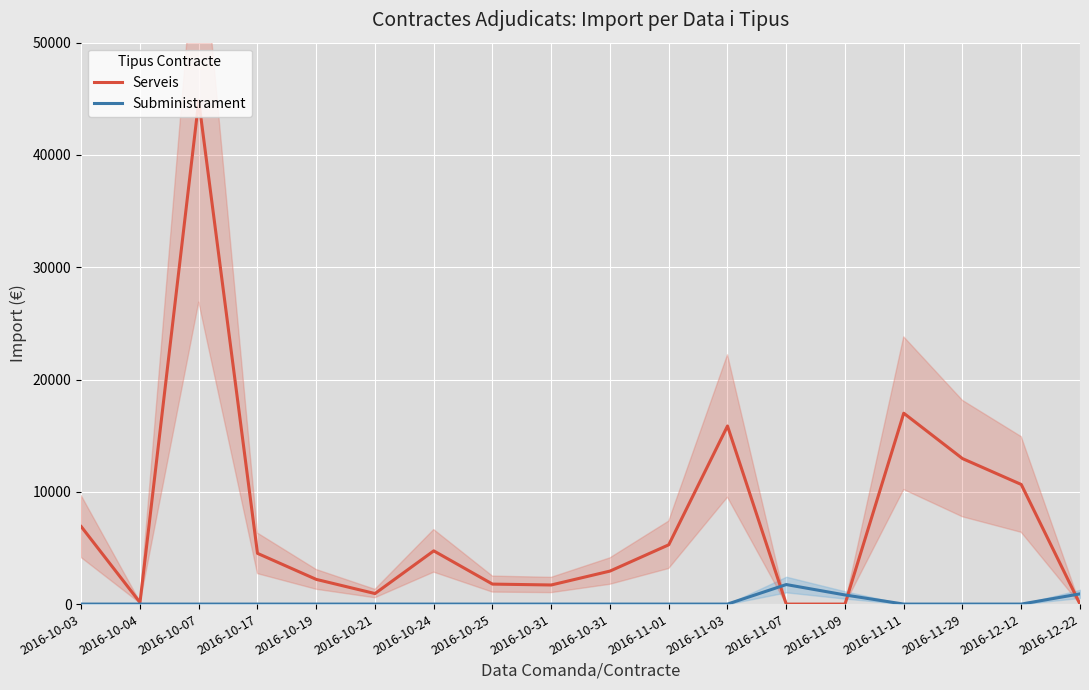

Rank the series by their average value, from highest to lowest.

Serveis, Subministrament